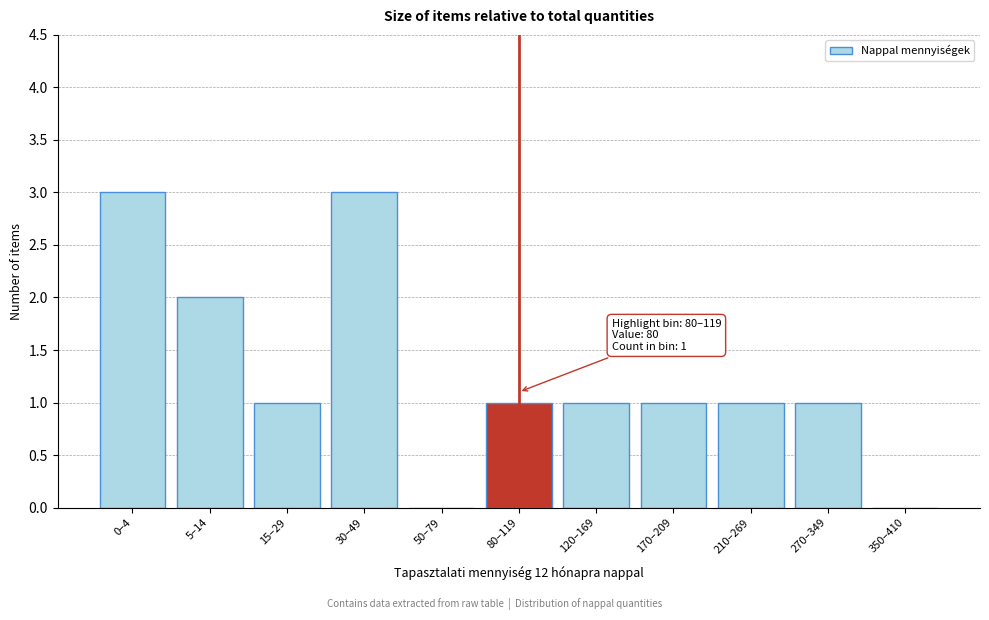

Reading left to right, list all the values displayed in this chart.

0–4=3	5–14=2	15–29=1	30–49=3	50–79=0	80–119=1	120–169=1	170–209=1	210–269=1	270–349=1	350–410=0